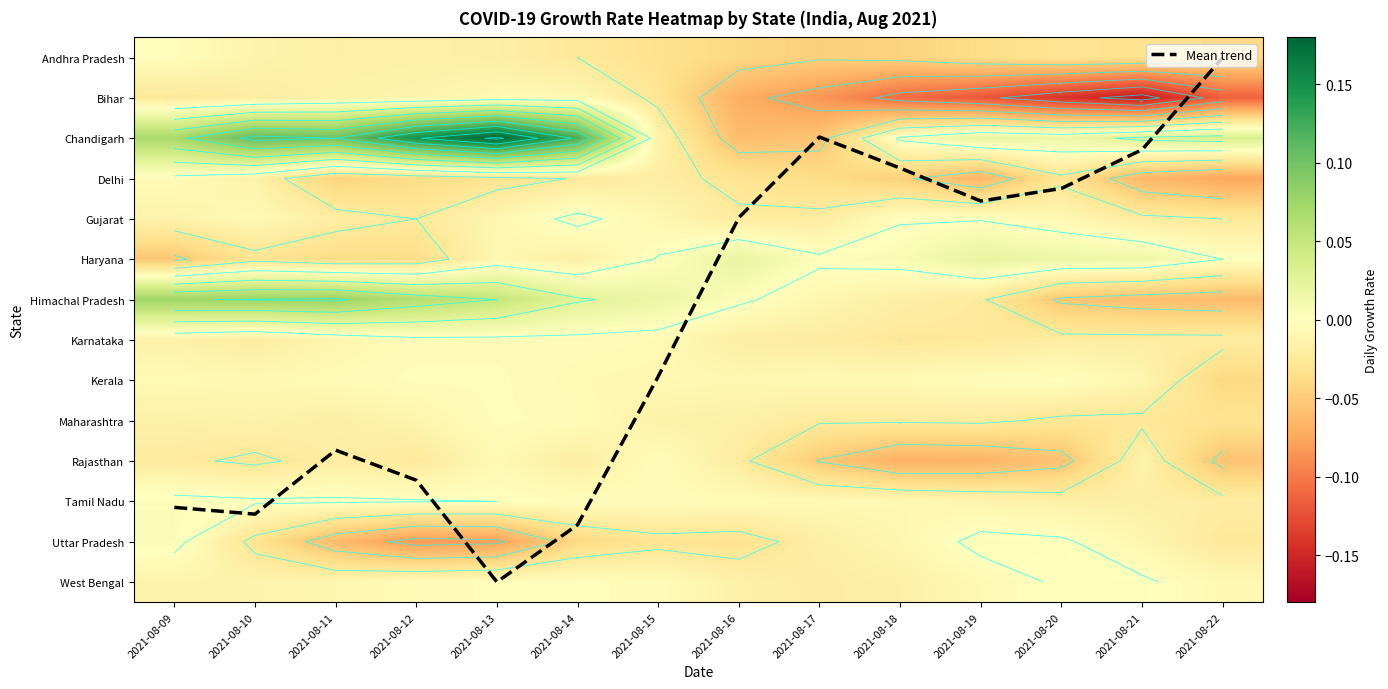

How many distinct data groups are displayed?

15